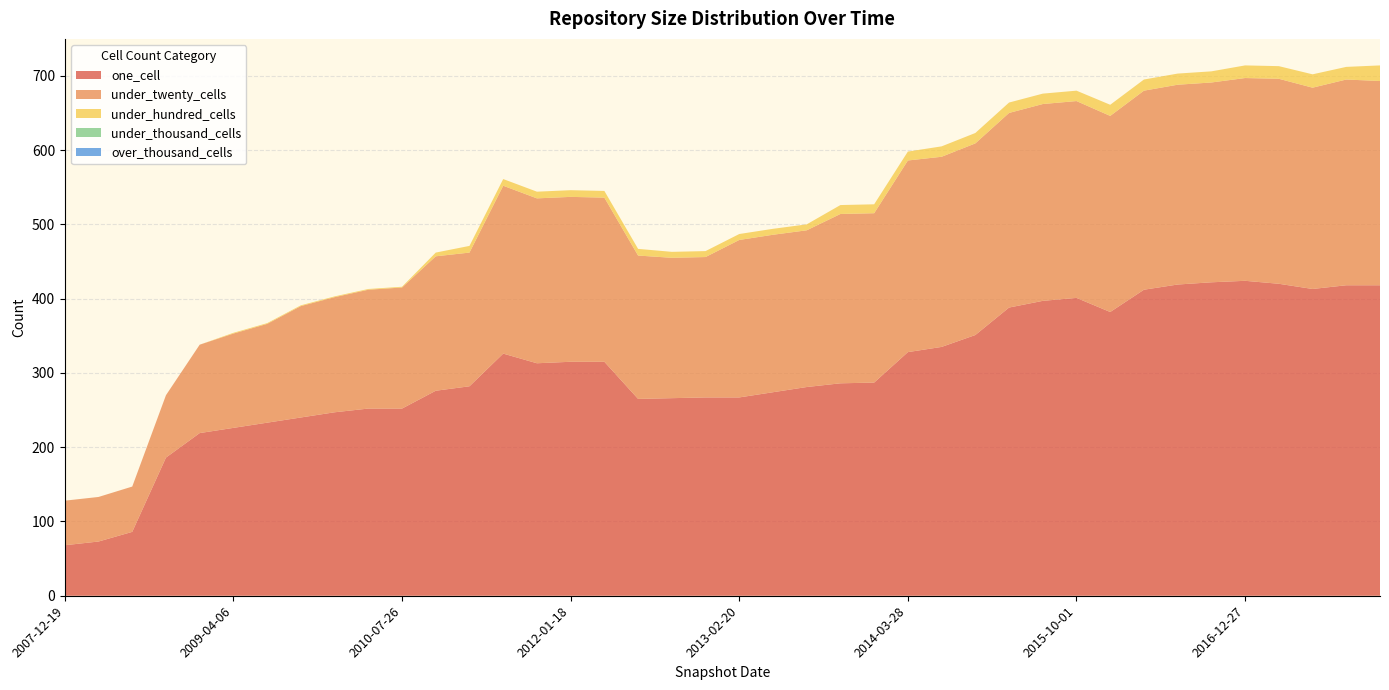

Reading left to right, extract all data points from this chart.

one_cell: 68	73	86	186	219	226	233	240	247	252	252	276	282	326	313	315	315	265	266	267	267	274	281	286	287	328	335	351	388	397	401	382	412	419	422	424	420	413	418	418
under_twenty_cells: 60	60	61	84	119	127	133	150	155	160	163	181	180	226	222	222	221	193	189	189	212	212	211	228	228	258	256	258	262	265	265	264	268	269	269	273	276	271	277	275
under_hundred_cells: 0	0	0	0	0	1	1	1	1	1	1	5	9	9	9	9	9	9	8	8	8	8	8	12	12	12	14	14	14	14	14	15	15	15	15	17	17	18	17	21
under_thousand_cells: 0	0	0	0	0	0	0	0	0	0	0	0	0	0	0	0	0	0	0	0	0	0	0	0	0	0	0	0	0	0	0	0	0	0	0	0	0	0	0	0
over_thousand_cells: 0	0	0	0	0	0	0	0	0	0	0	0	0	0	0	0	0	0	0	0	0	0	0	0	0	0	0	0	0	0	0	0	0	0	0	0	0	0	0	0